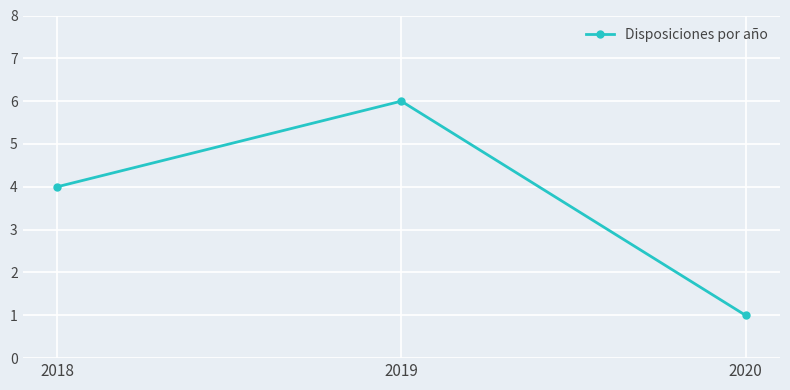

What is the minimum value shown in the chart?

1